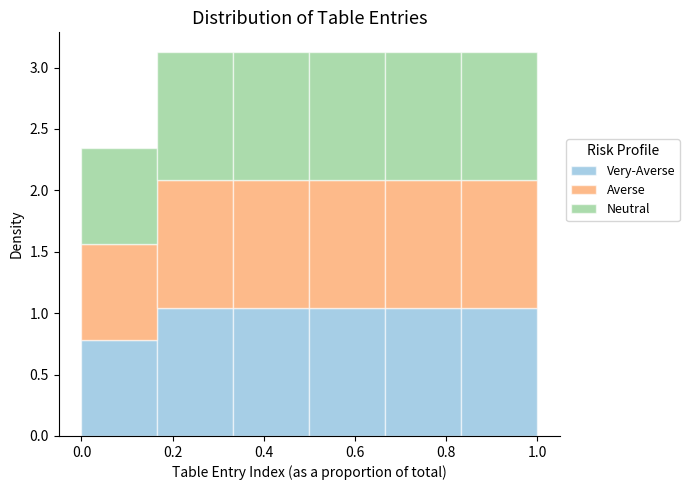

What is the total height of the stacked bar covering 0.84 to 1.00 on the x-axis? Neither the bar edges nor the heights are printed on the chart, so give them approximately, as read against the axes.

3.15